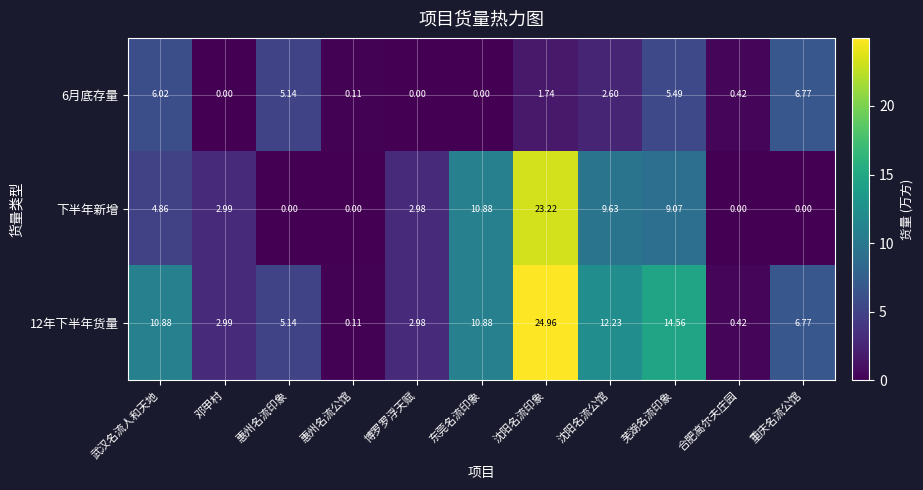

At which category is the sum across all series the highest?

沈阳名流印象